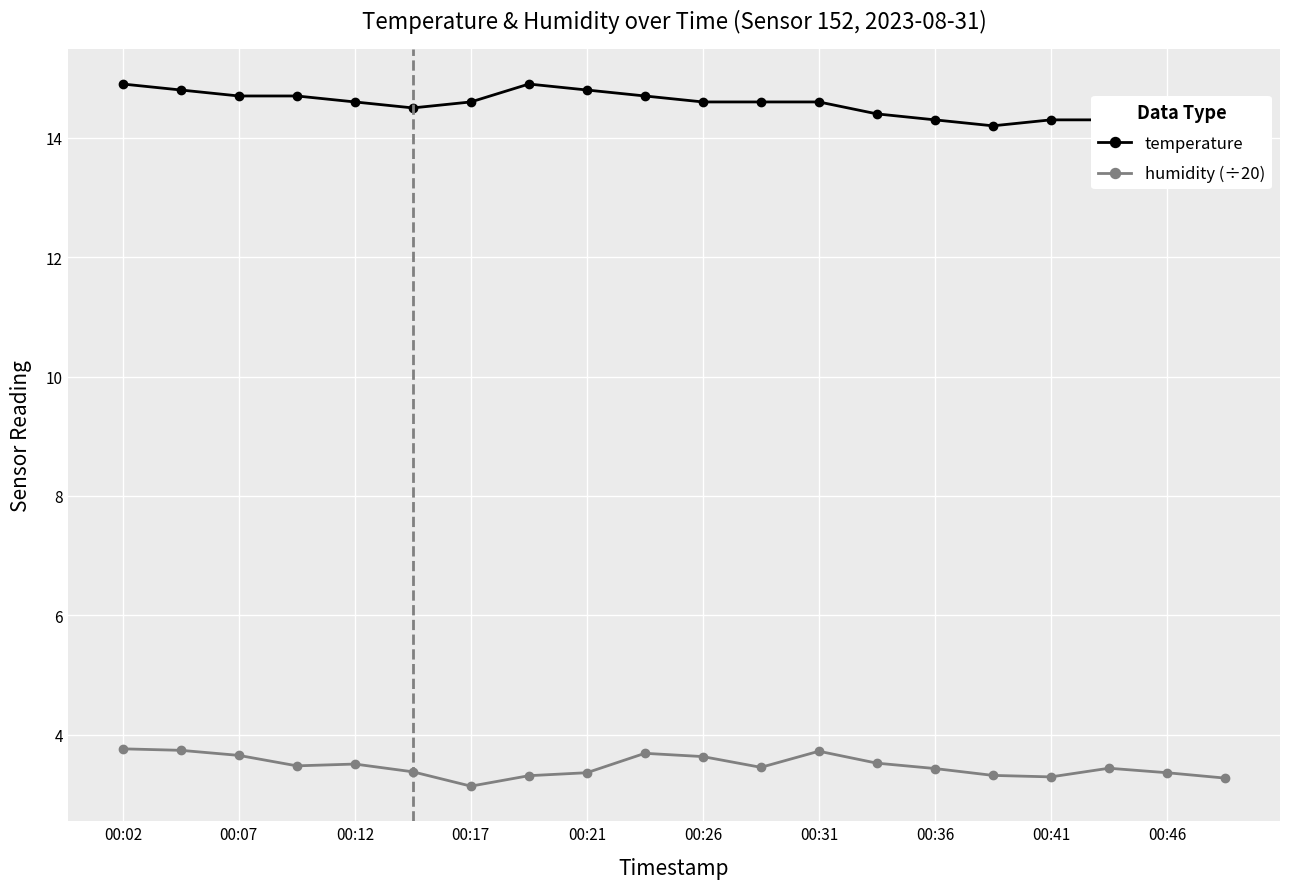

What is the minimum value for humidity (÷20)?

3.1